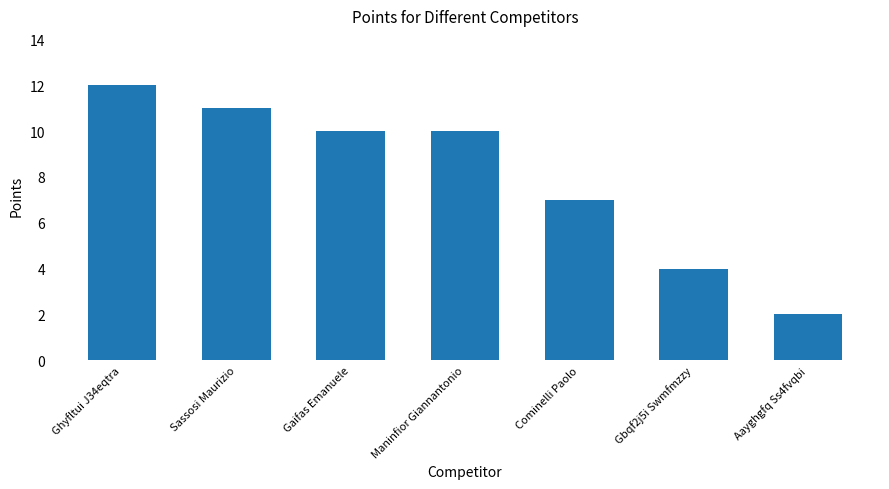

Approximately how many times larger is the value at Ghyfltui J34eqtra compared to Aayghgfq Ss4fvqbi?

6.0